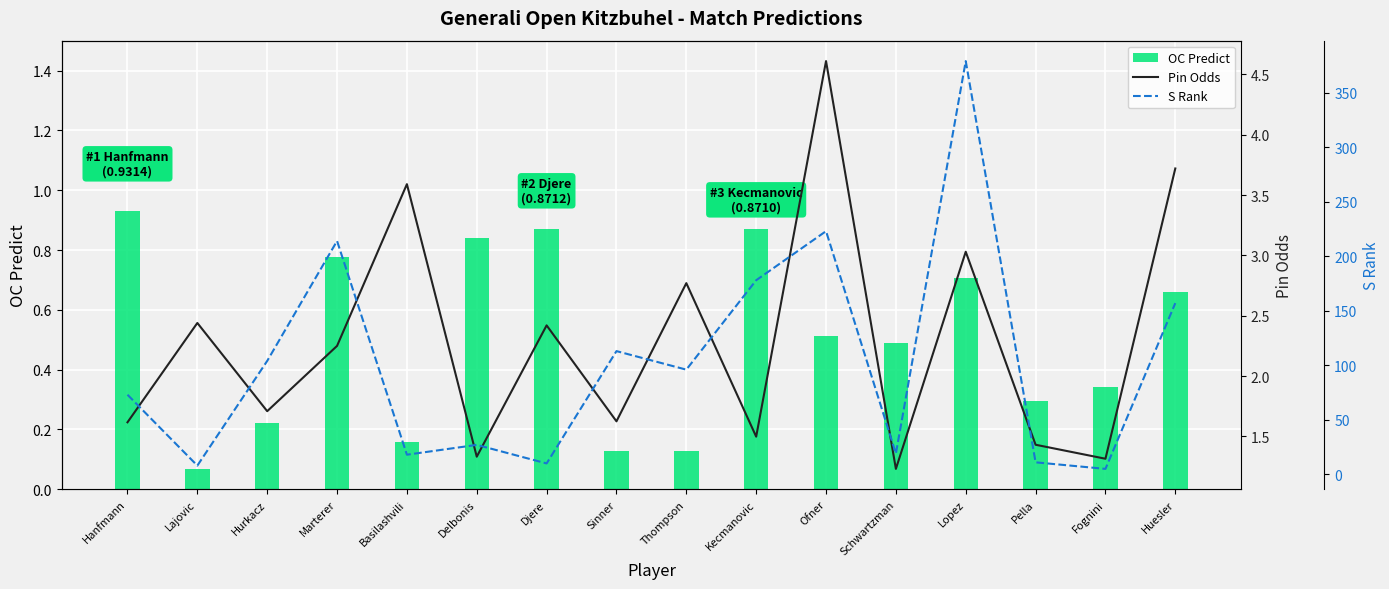

What is the difference between the maximum and second lowest values in the S Rank series?

371.0